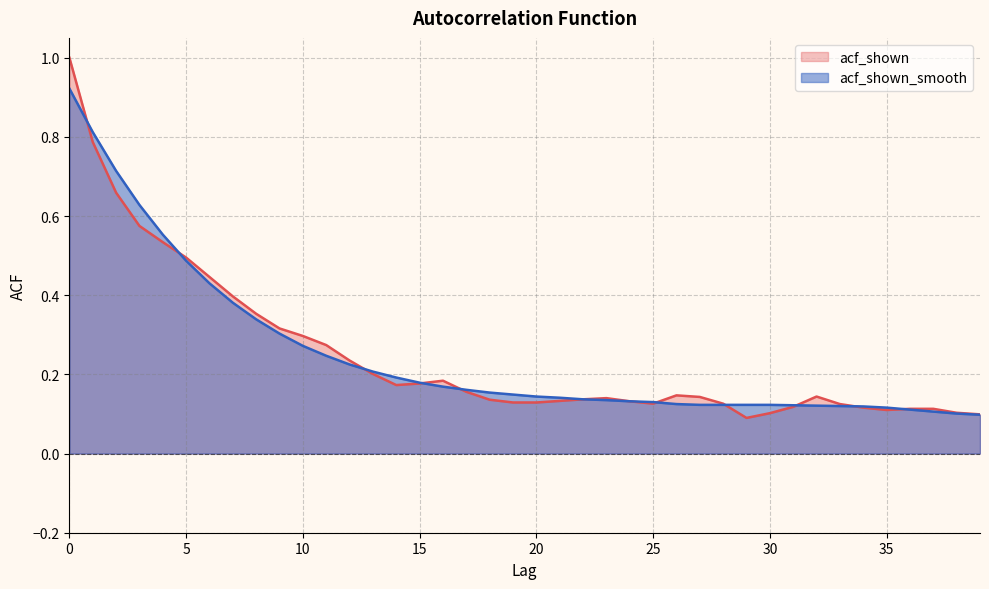

True or false: acf_shown_smooth has a value of 0.2 at 12.

True